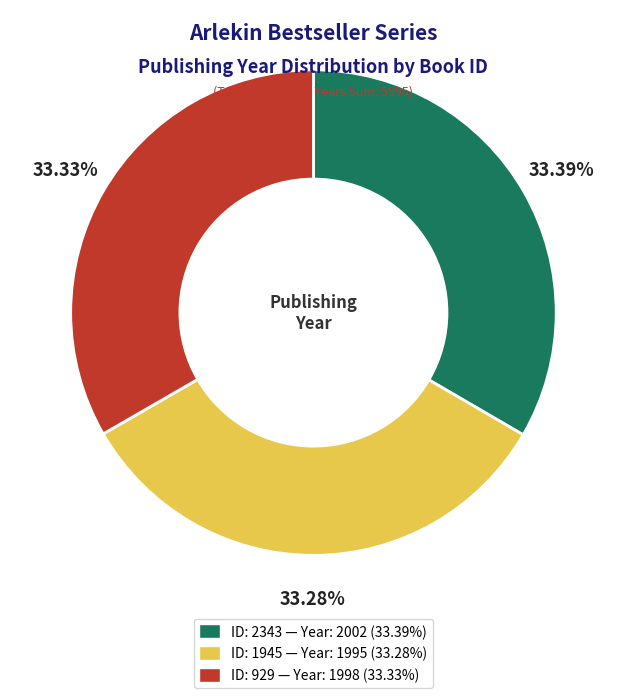

Is there a majority slice in this chart?

No